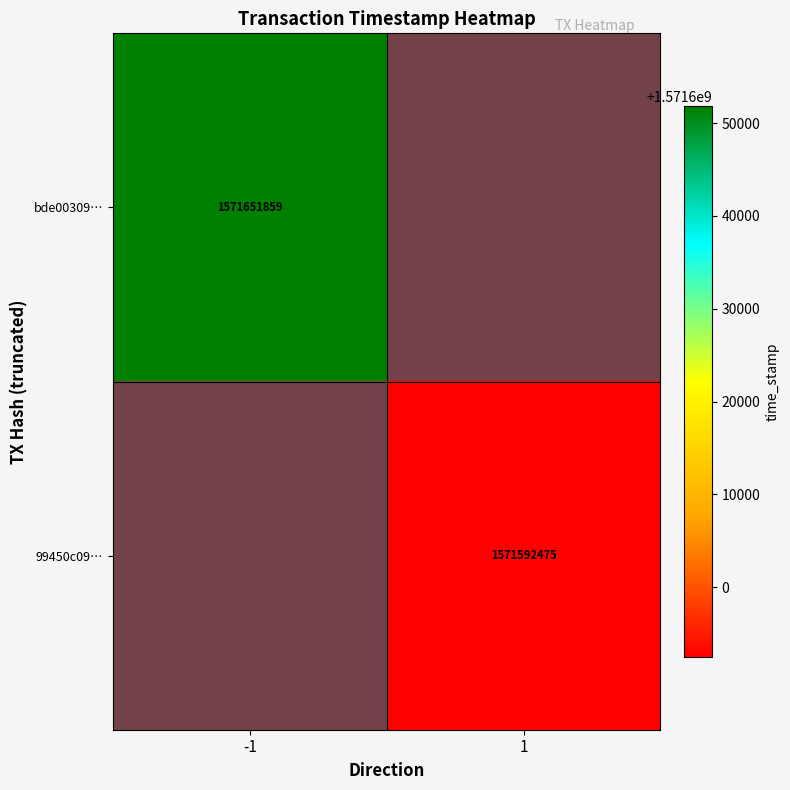

The bde00309… series shows 1571651859 at -1. True or false?

True